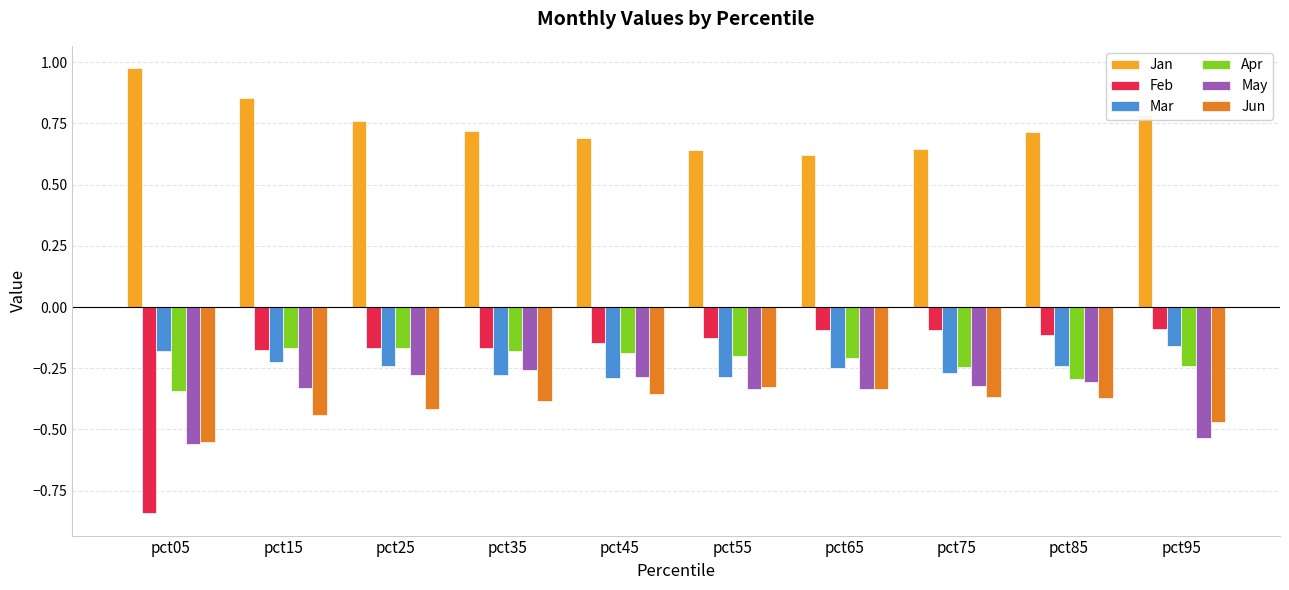

Does the chart contain stacked bars?

No